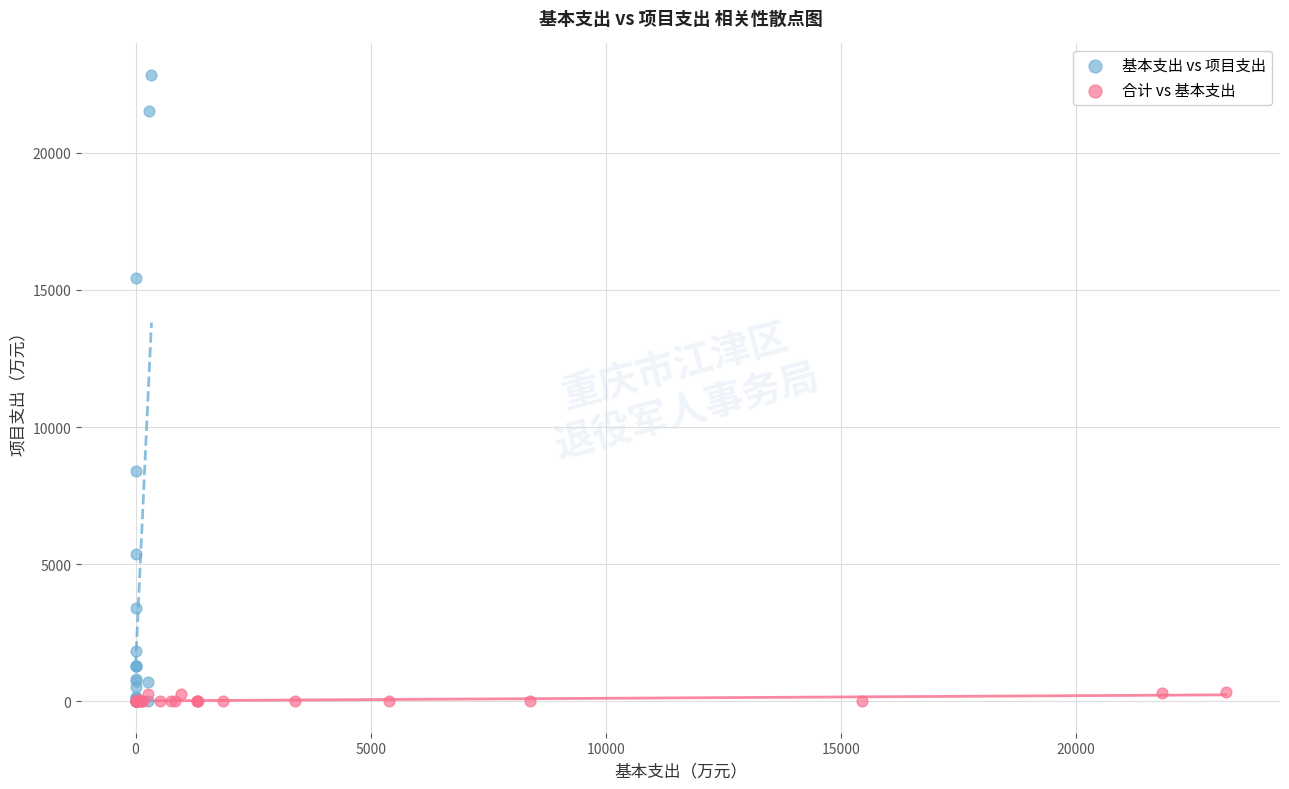

Which series reaches the maximum Y coordinate?

基本支出 vs 项目支出